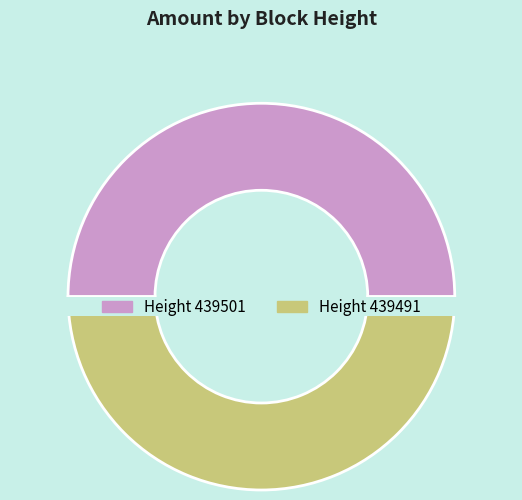

True or false: 439491 accounts for 50% of the total.

True